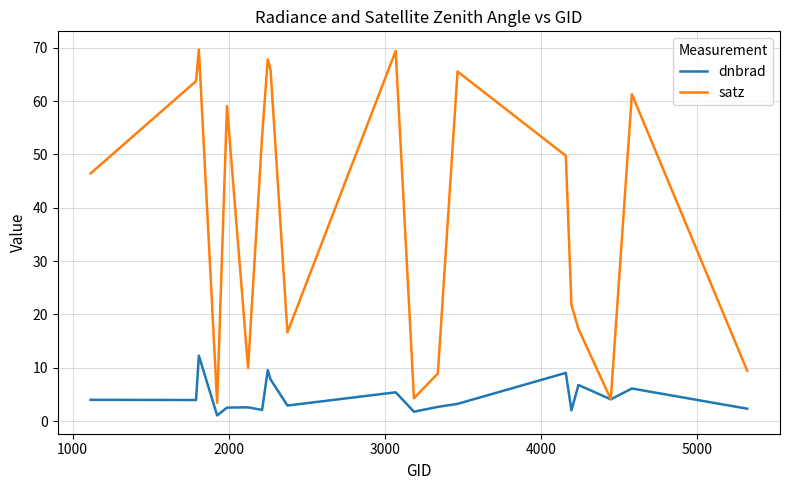

Rank the series by their maximum value, from lowest to highest.

dnbrad, satz